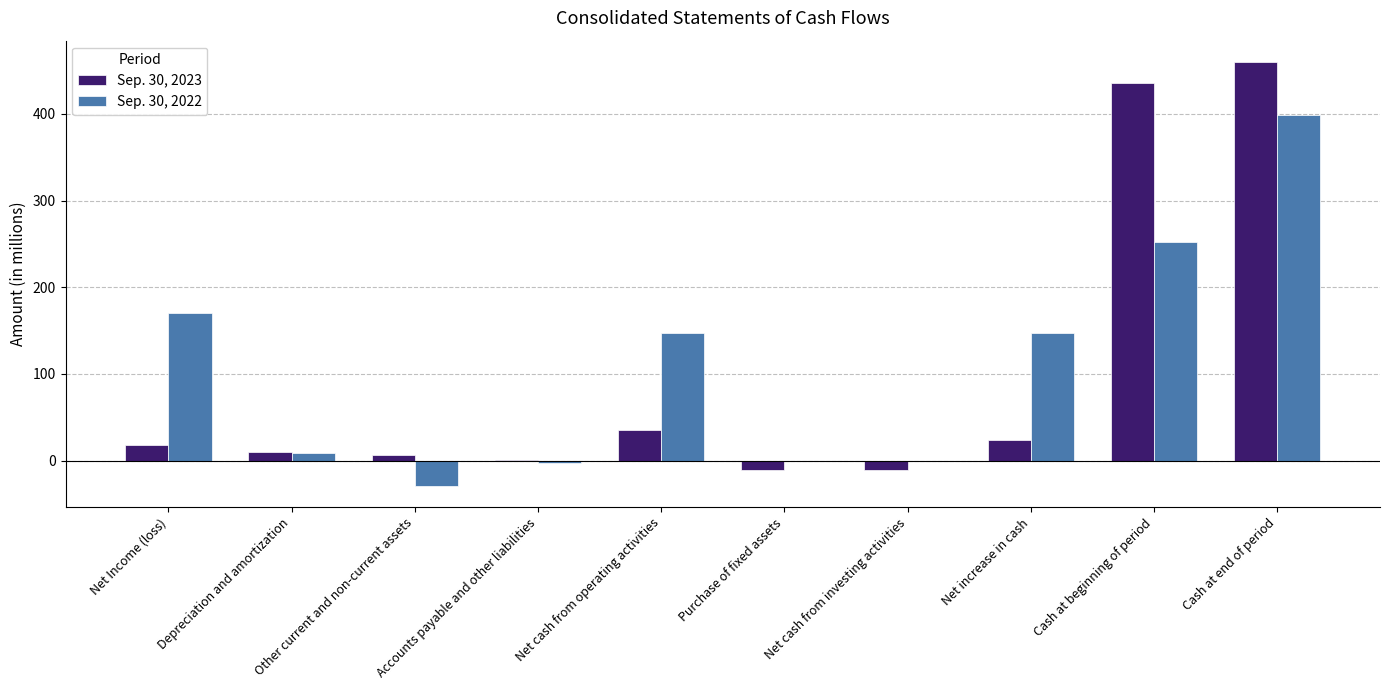

Is it true that Sep. 30, 2022 equals 0 at Net cash from investing activities?

True